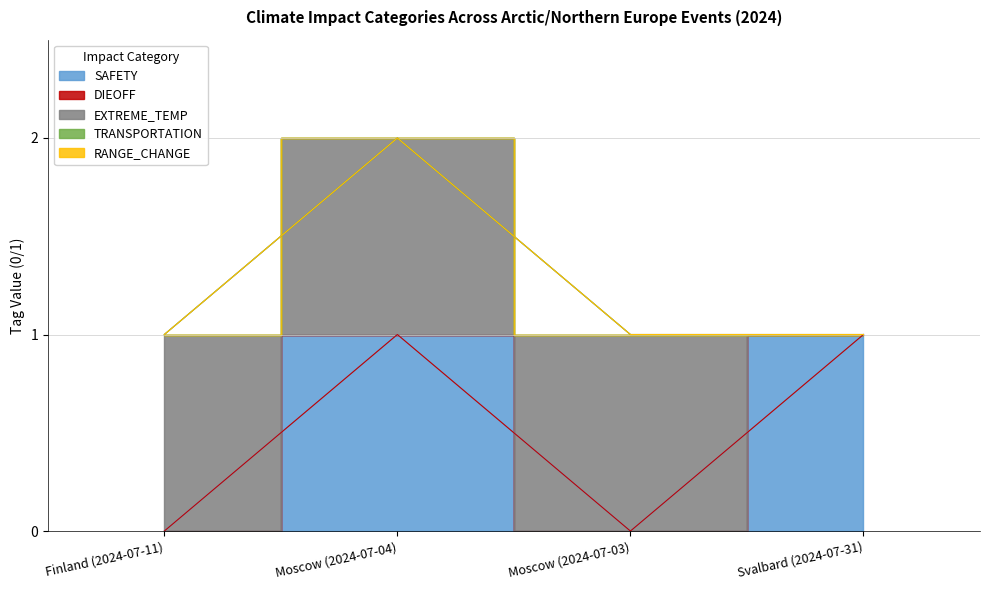

Rank the series by their maximum value, from lowest to highest.

DIEOFF, TRANSPORTATION, RANGE_CHANGE, SAFETY, EXTREME_TEMP